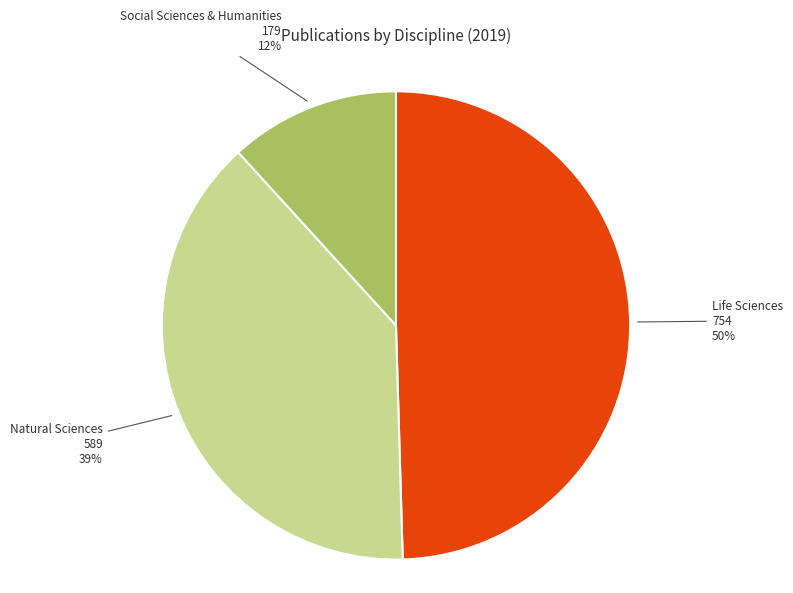

To the nearest percent, what is the average slice percentage?

33%